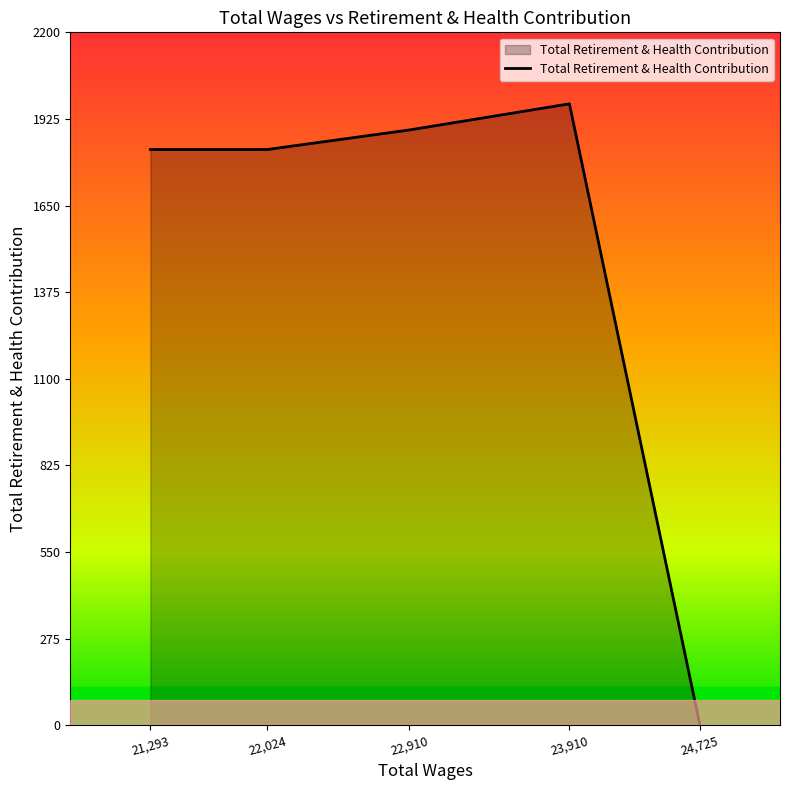

What is the greatest value displayed?

1973